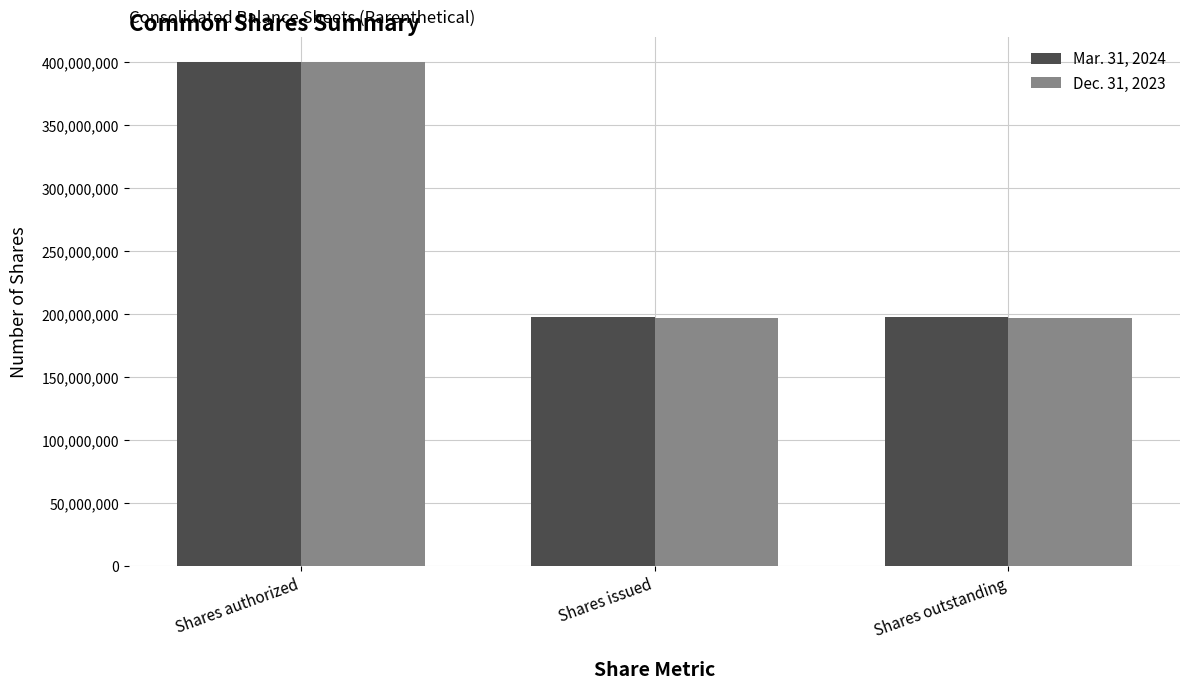

What is the total value across all series at Shares issued?

394367928